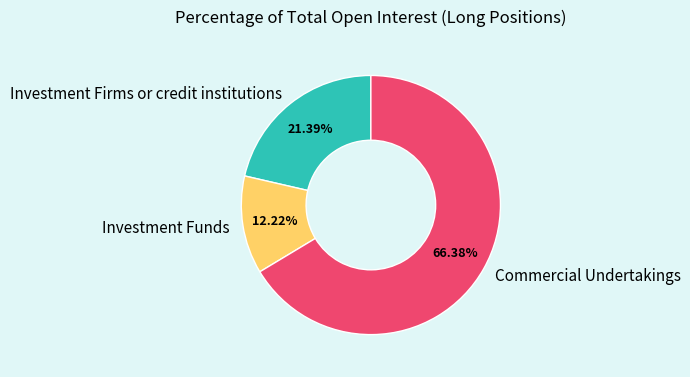

To the nearest percent, what portion does Investment Funds represent?

12%